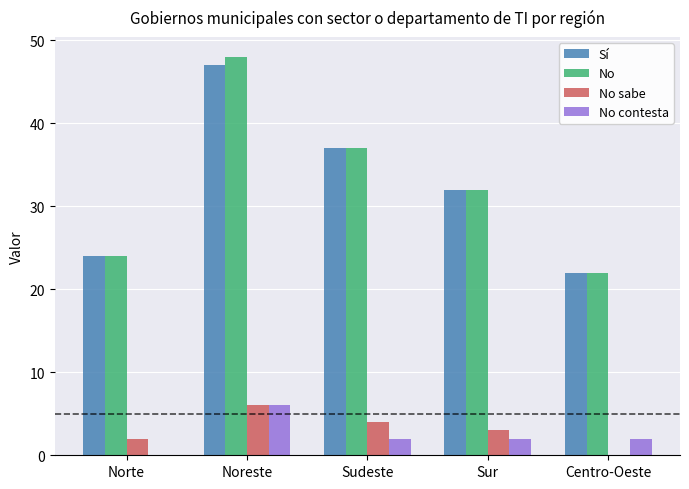

How many categories are shown in the chart?

5